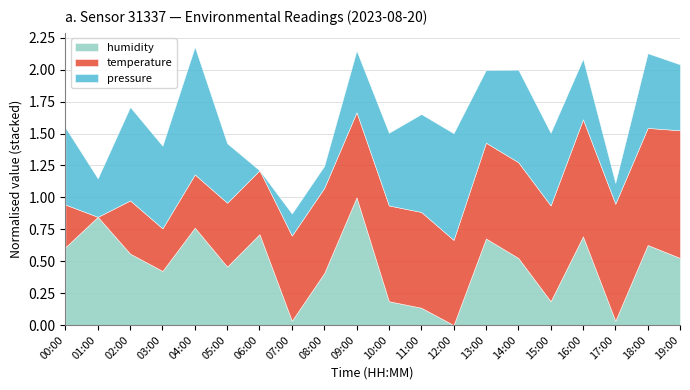

What is the total value across all series at 12:00?

1.5